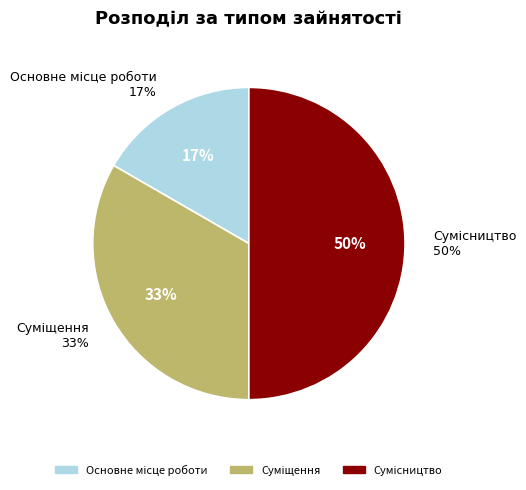

To the nearest percent, what portion does Основне місце роботи represent?

17%